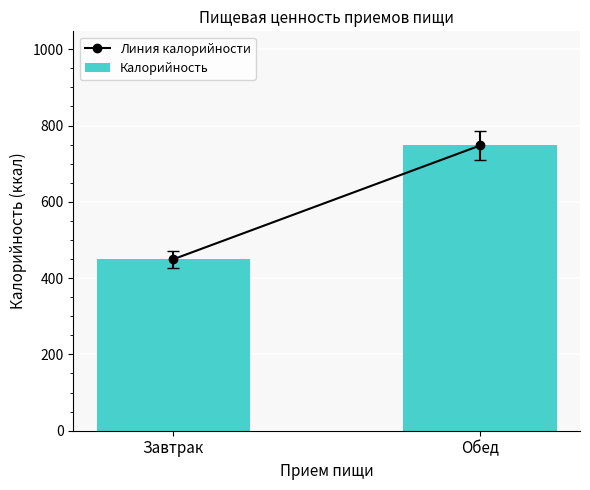

List the labels in order of value, smallest first.

Завтрак, Обед